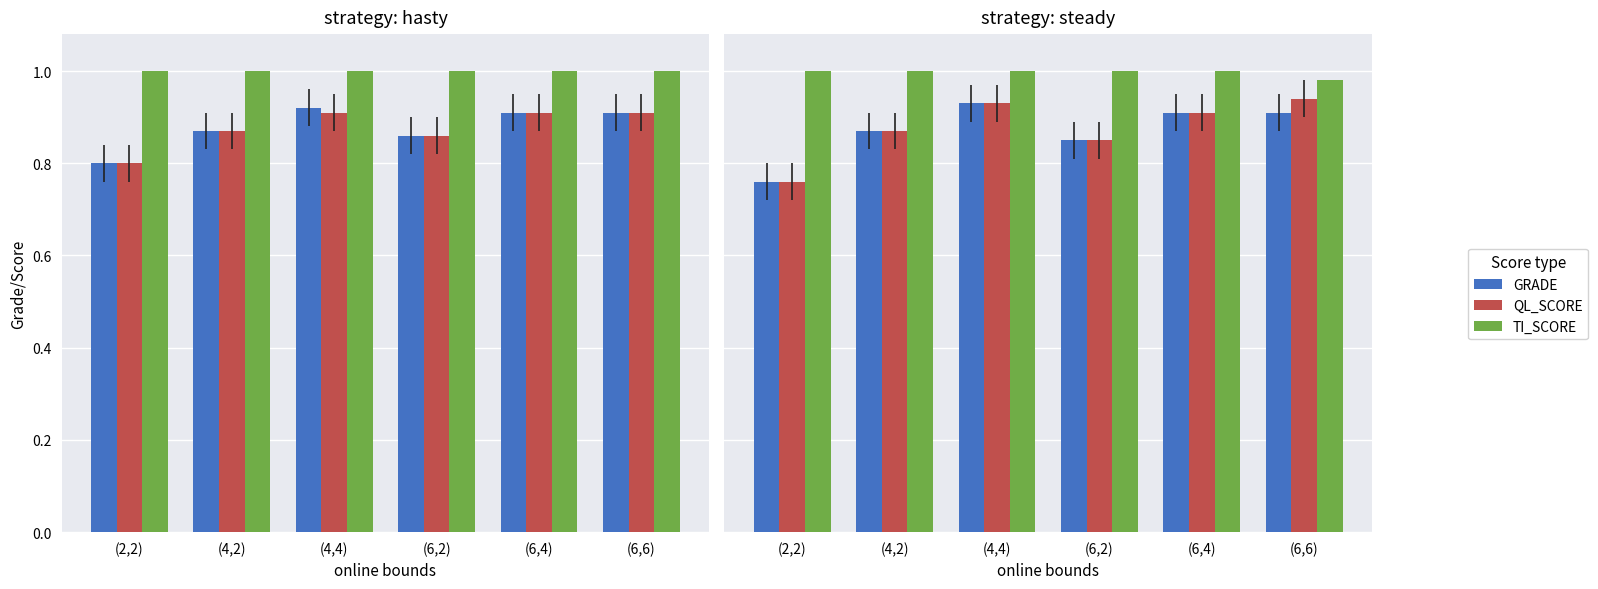

The TI_SCORE series shows 1.4 at (4,2). True or false?

False